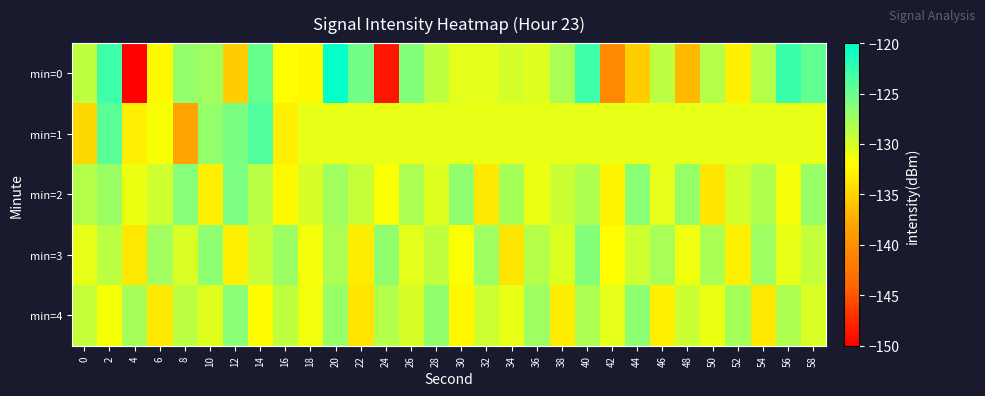

Reading right to left, extract all data points from this chart.

min=0: 58=-124.6	56=-122.6	54=-128.5	52=-133.1	50=-128.5	48=-136.7	46=-128.8	44=-135.3	42=-140.7	40=-122.8	38=-128.1	36=-130.4	34=-129.9	32=-130.7	30=-130.8	28=-128.9	26=-126.3	24=-148.7	22=-125.4	20=-120.3	18=-132.3	16=-132.2	14=-124.9	12=-135.3	10=-127.5	8=-126.9	6=-132.3	4=-150.1	2=-122.9	0=-129.0
min=1: 58=-130.9	56=-130.9	54=-130.9	52=-130.9	50=-130.9	48=-130.9	46=-130.9	44=-130.9	42=-130.9	40=-130.9	38=-130.9	36=-130.9	34=-130.9	32=-130.9	30=-130.9	28=-130.9	26=-130.9	24=-130.9	22=-130.9	20=-130.9	18=-130.9	16=-133.1	14=-123.9	12=-125.8	10=-127.0	8=-138.1	6=-131.7	4=-133.1	2=-124.3	0=-134.5
min=2: 58=-127.2	56=-131.5	54=-128.4	52=-129.9	50=-133.6	48=-127.1	46=-130.8	44=-126.5	42=-132.7	40=-128.3	38=-129.6	36=-131.1	34=-127.8	32=-133.4	30=-126.9	28=-130.5	26=-128.2	24=-131.8	22=-129.3	20=-127.6	18=-130.1	16=-132.4	14=-128.7	12=-125.9	10=-133.1	8=-126.4	6=-129.8	4=-131.2	2=-127.3	0=-128.5
min=3: 58=-129.2	56=-130.9	54=-127.4	52=-133.0	50=-128.0	48=-131.3	46=-127.9	44=-129.7	42=-132.1	40=-126.3	38=-130.4	36=-128.6	34=-133.8	32=-127.5	30=-131.9	28=-129.1	26=-130.7	24=-126.8	22=-133.2	20=-128.1	18=-131.6	16=-127.3	14=-129.4	12=-132.9	10=-126.7	8=-130.2	6=-127.6	4=-133.5	2=-128.8	0=-131.0
min=4: 58=-130.3	56=-128.3	54=-133.5	52=-127.8	50=-131.1	48=-129.5	46=-132.9	44=-126.7	42=-130.8	40=-128.2	38=-133.2	36=-127.4	34=-131.0	32=-129.7	30=-132.6	28=-126.9	26=-130.1	24=-128.5	22=-133.8	20=-127.1	18=-131.4	16=-129.0	14=-132.3	12=-126.5	10=-130.6	8=-128.9	6=-133.4	4=-127.8	2=-131.7	0=-129.3